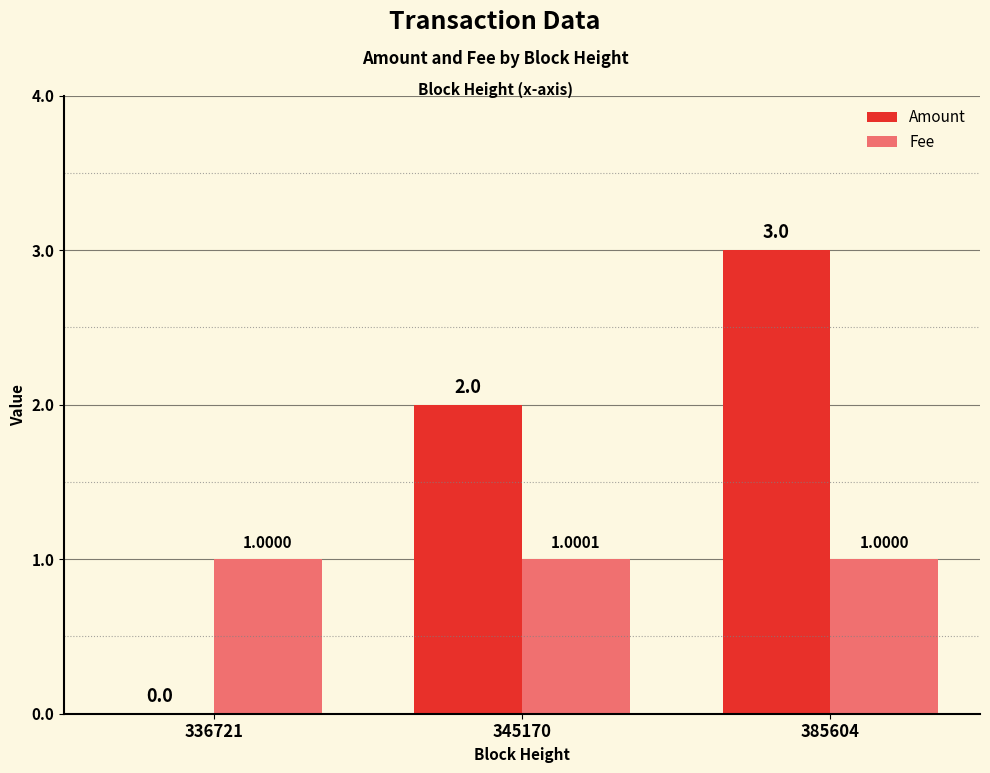

Between 336721 and 345170, which series saw the biggest shift?

Amount